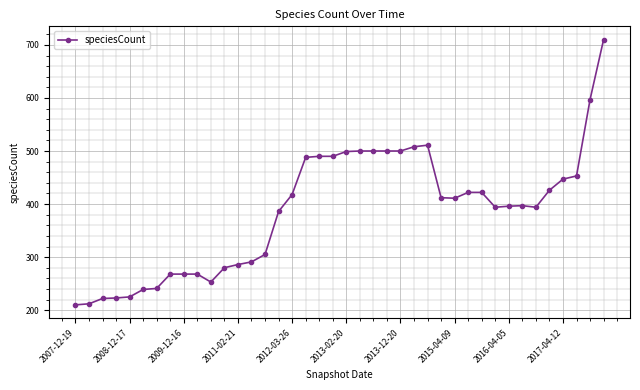

How many lines are shown in the chart?

1